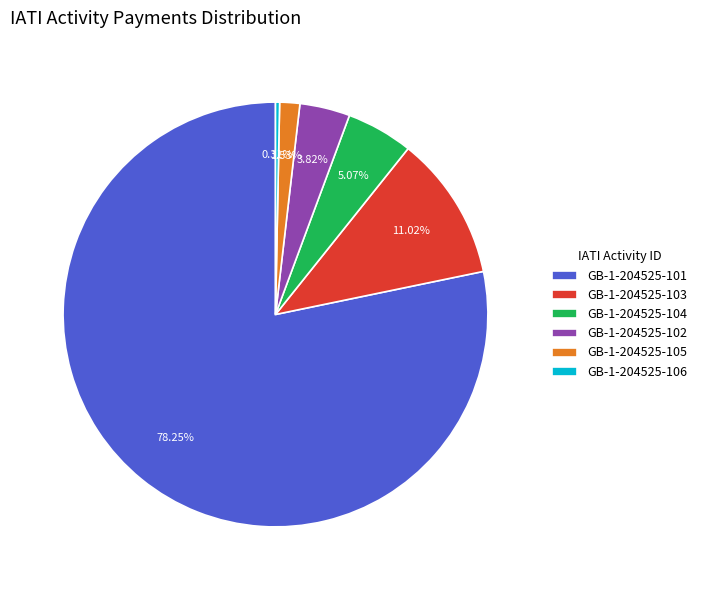

Which category has the biggest portion of the pie?

GB-1-204525-101